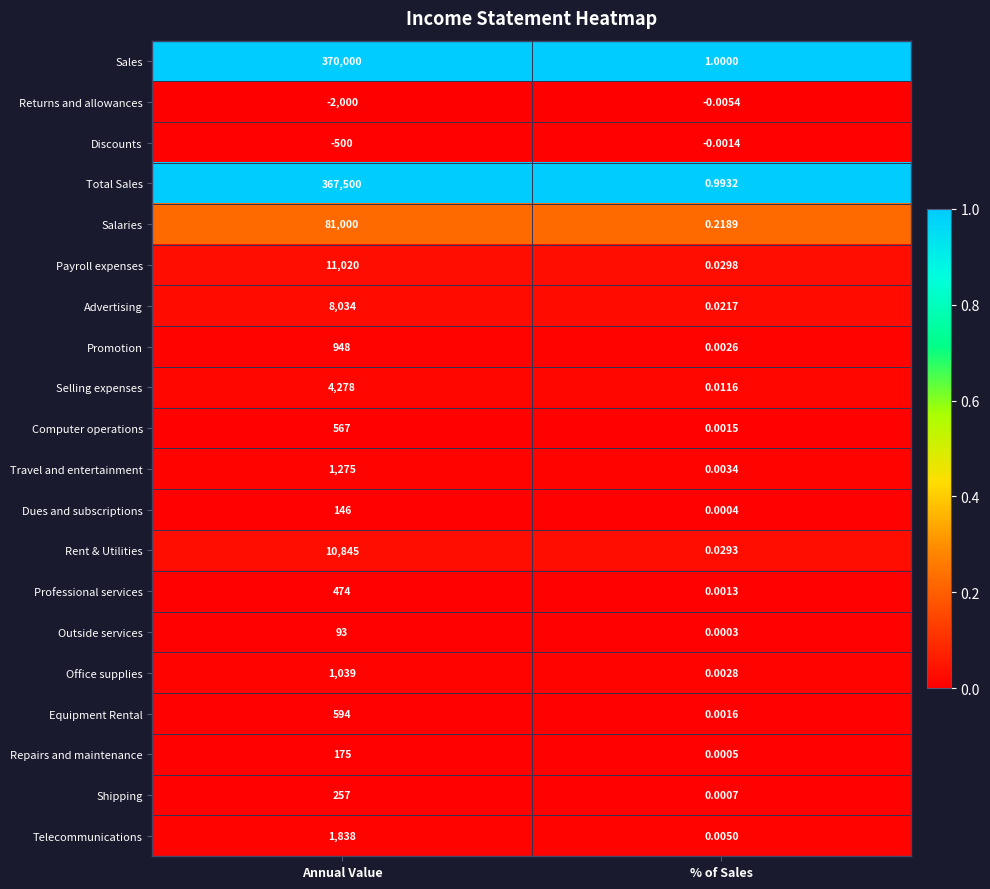

Which series has the largest total across all categories?

Sales